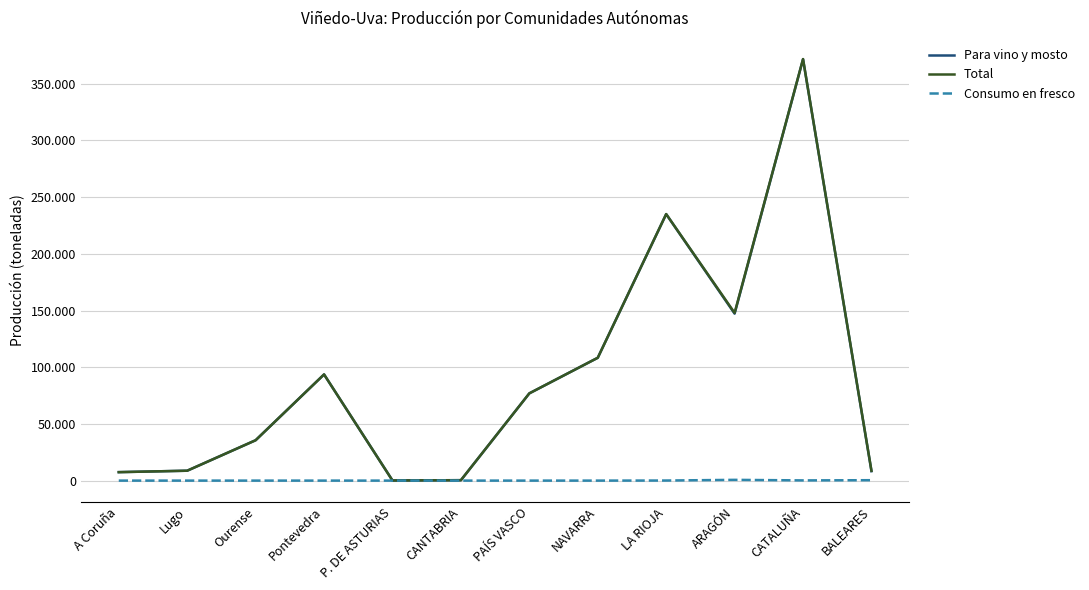

What are all the series names shown in the legend?

Para vino y mosto, Total, Consumo en fresco